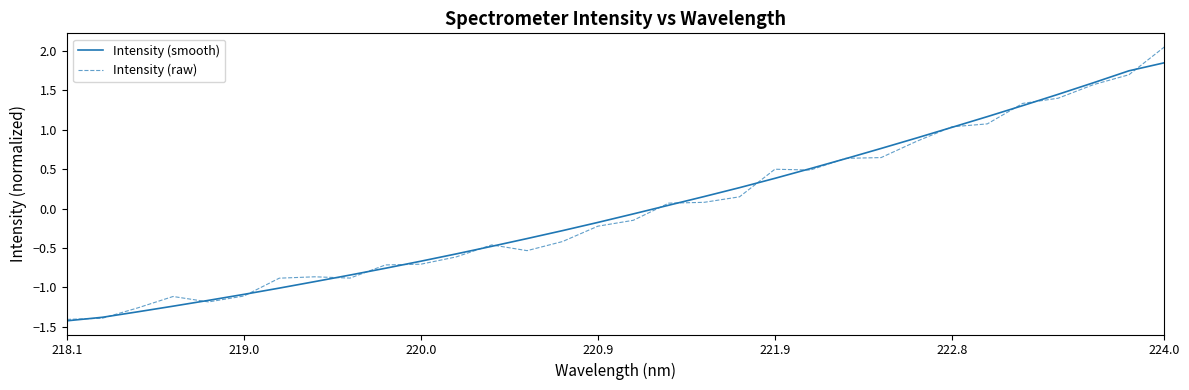

Which series has the largest range (max minus min)?

Intensity (raw)